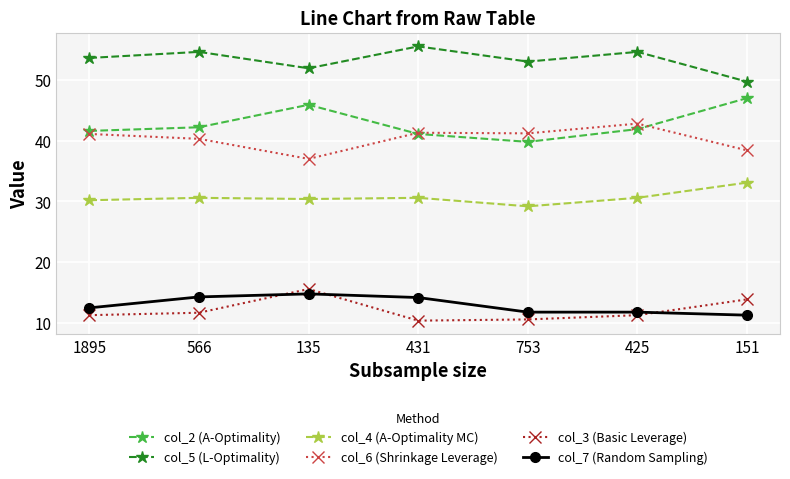

What is the spread (max minus min) of values at 425?

43.3